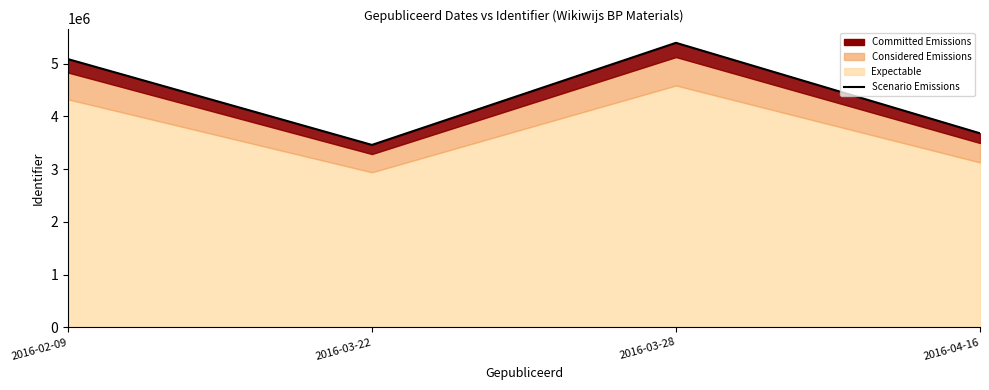

What value does the data have at 2016-02-09, to the nearest 50?

5089050